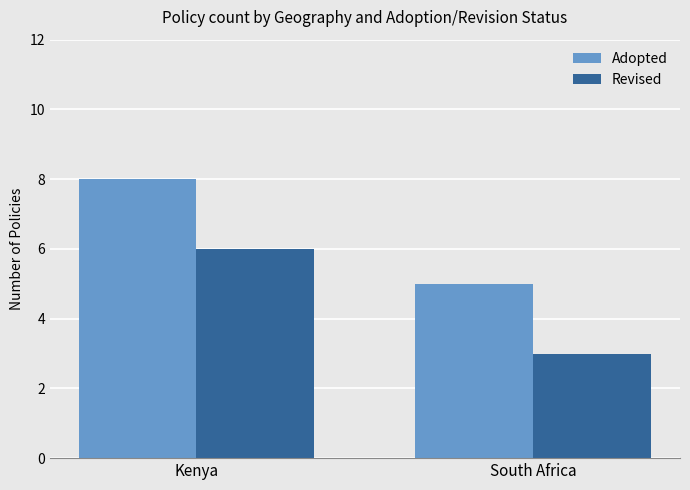

What is the difference between the highest and lowest values at Kenya?

2